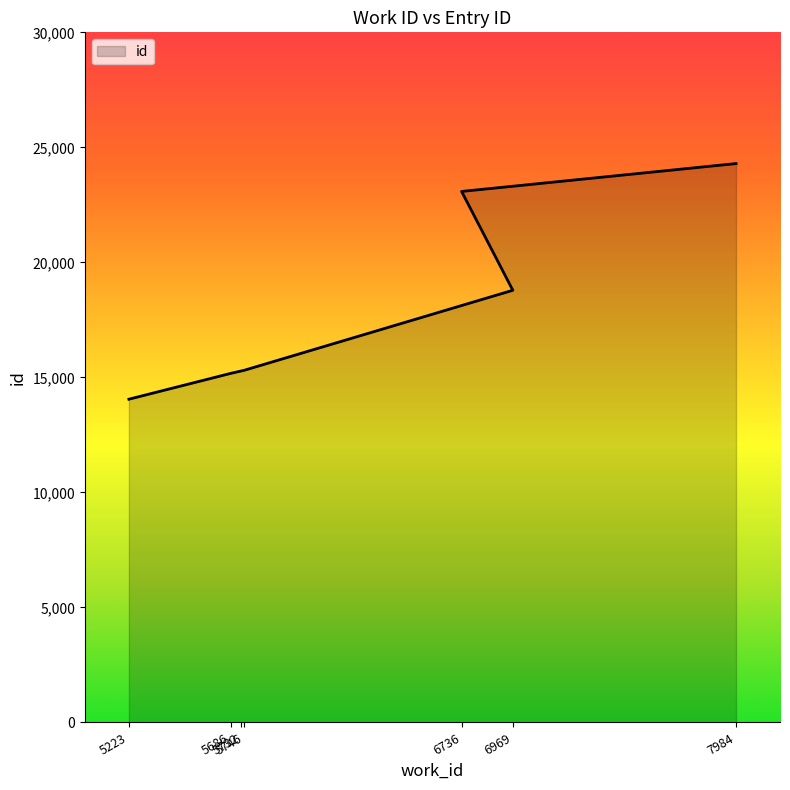

The chart shows a value of 15175 at 5686. True or false?

True